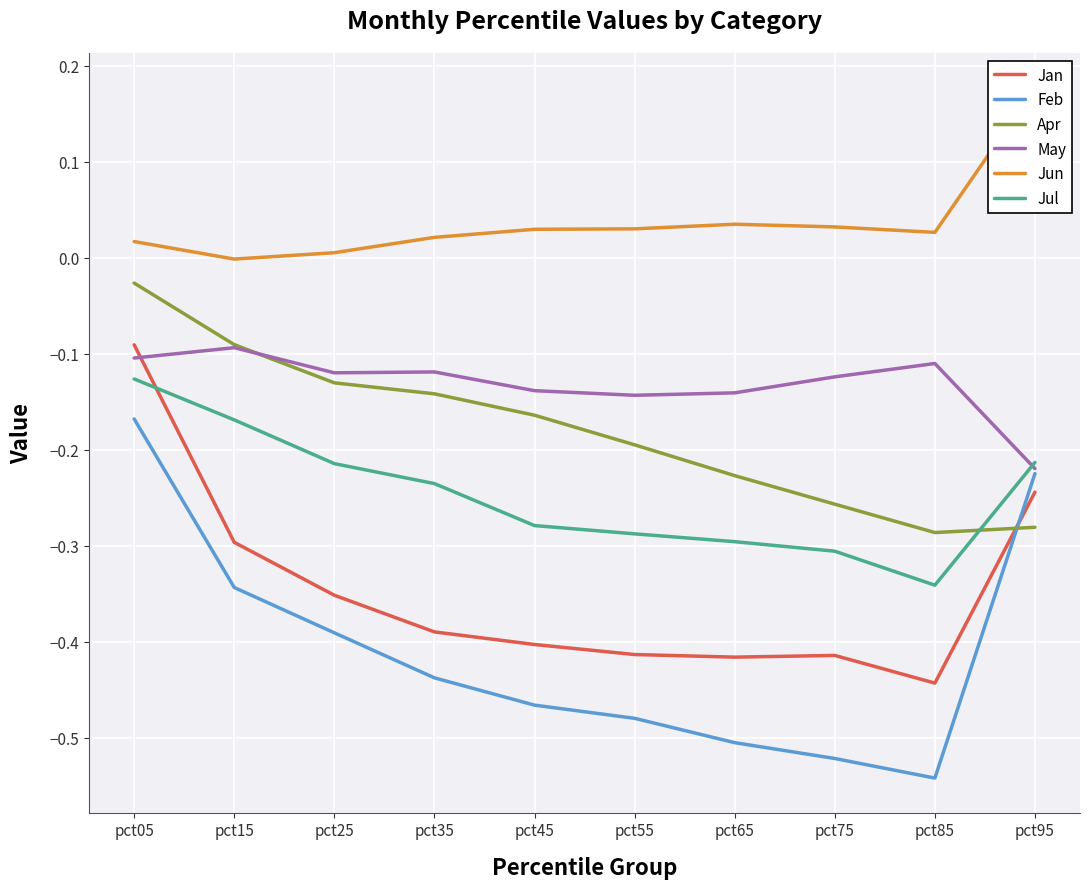

True or false: Jan has more than 0 interior local peaks.

True